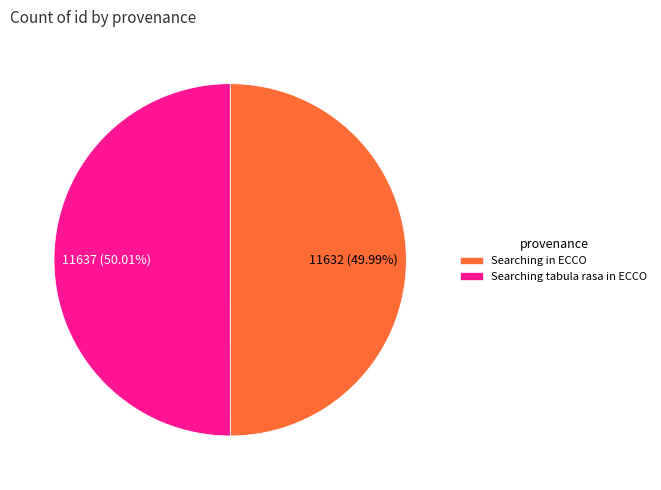

Combined, do Searching in ECCO and Searching tabula rasa in ECCO account for over 50%?

Yes